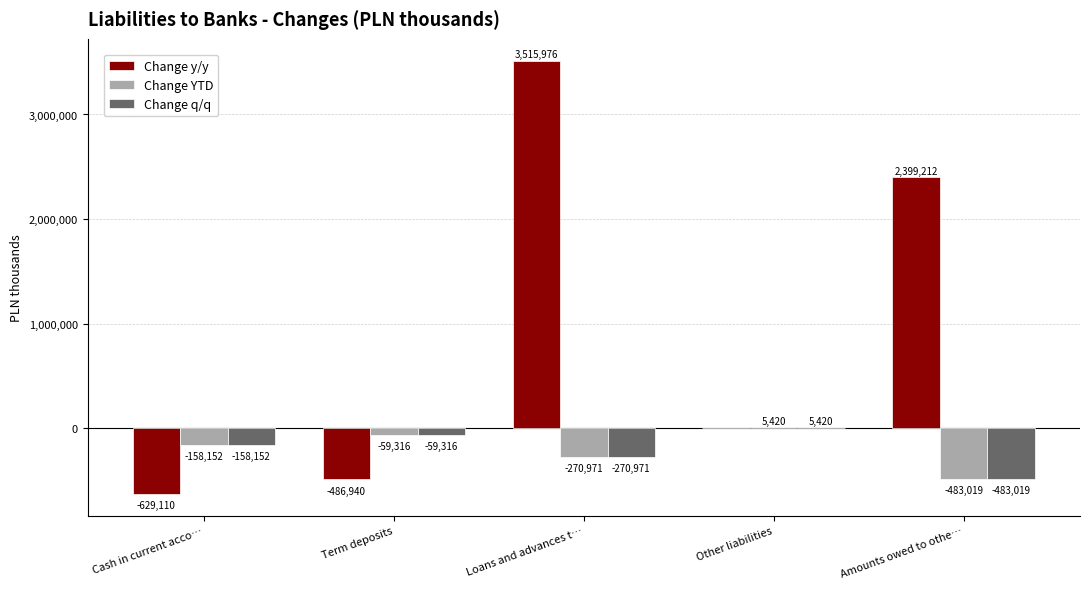

What is the highest value of the Change y/y series?

3515976